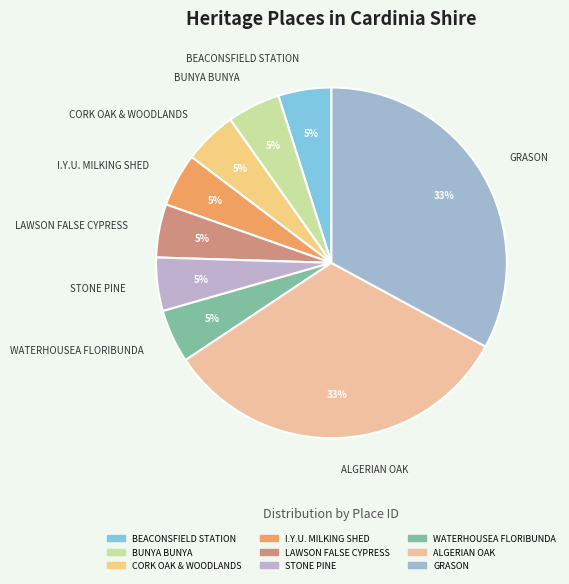

Does I.Y.U. MILKING SHED account for over 50% of the chart?

No